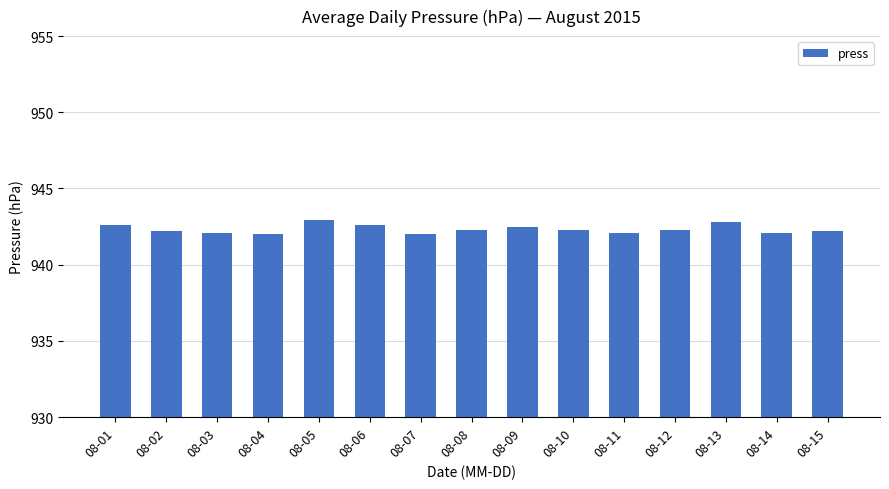

What is the maximum value shown in the chart?

942.9